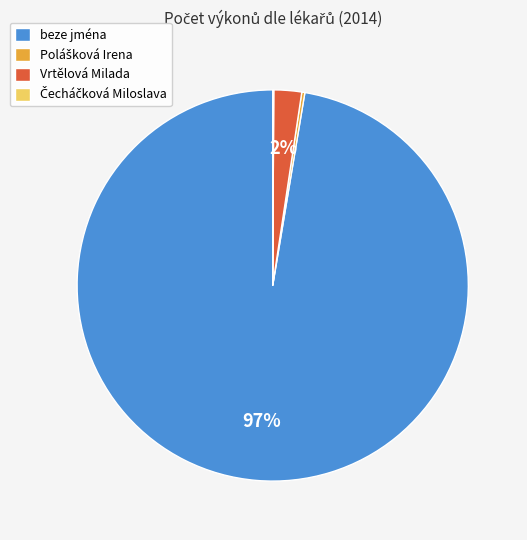

The beze jména slice represents 97% of the pie. True or false?

True